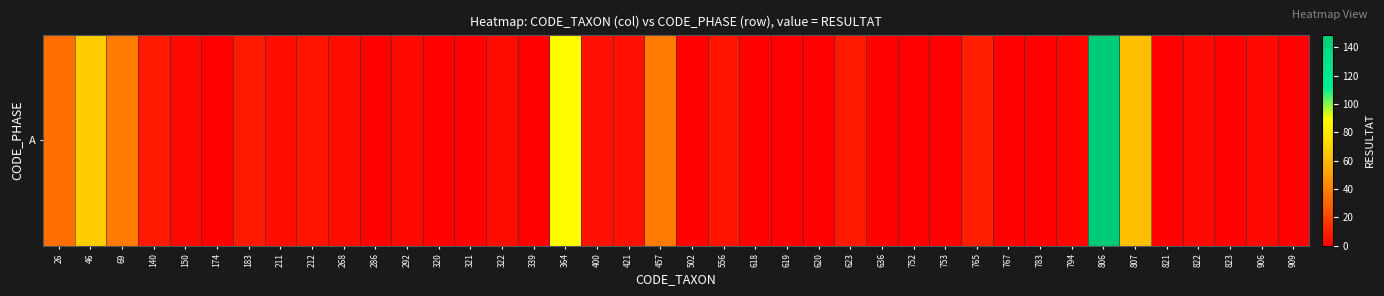

Where does the data first go above 3?

26